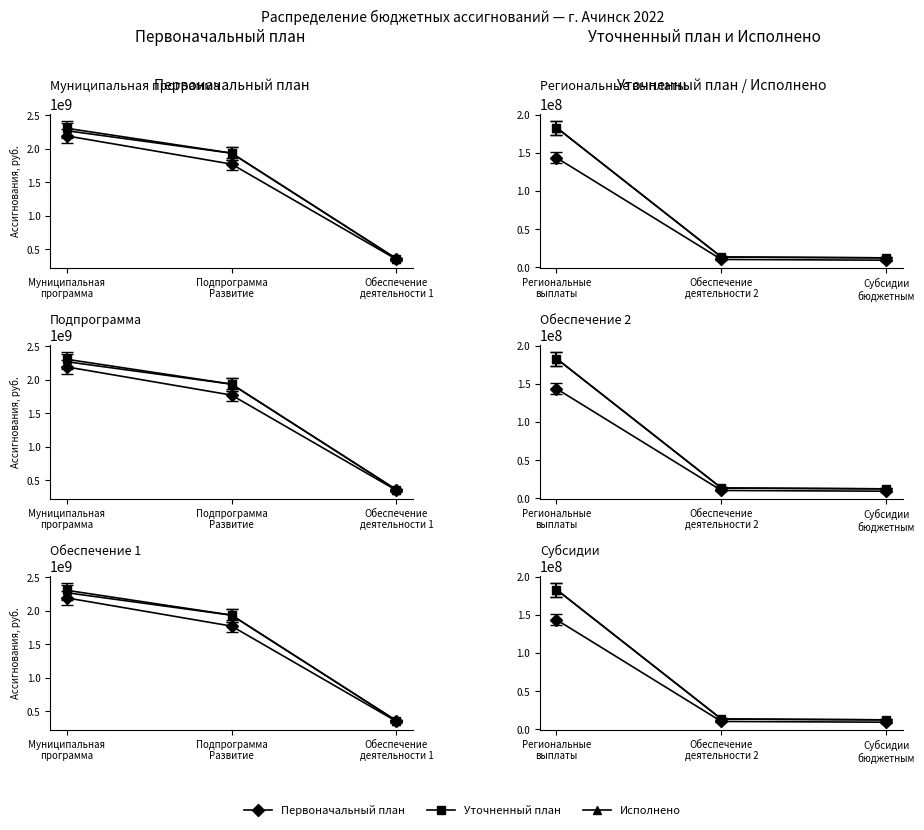

True or false: Первоначальный план and Исполнено intersect in this chart.

False